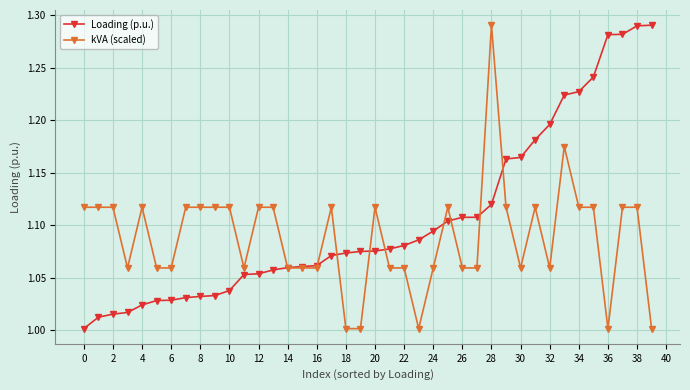

How many lines are shown in the chart?

2